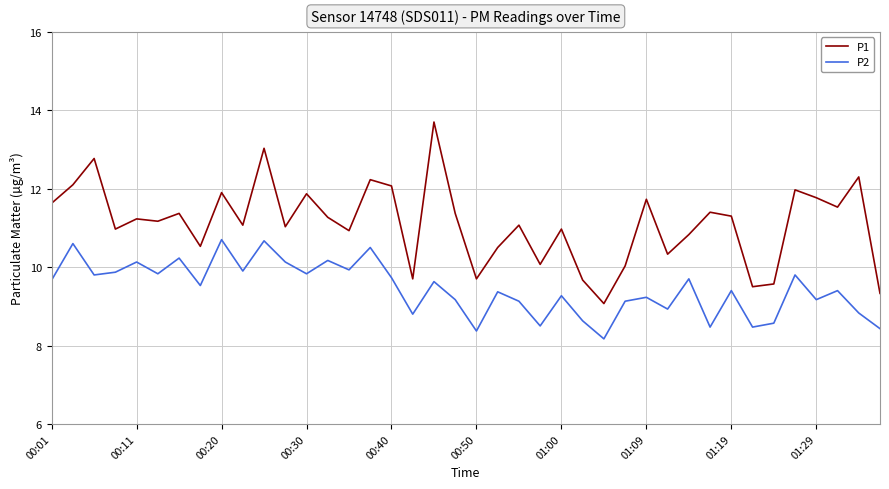

What is the maximum value for P1?

13.7